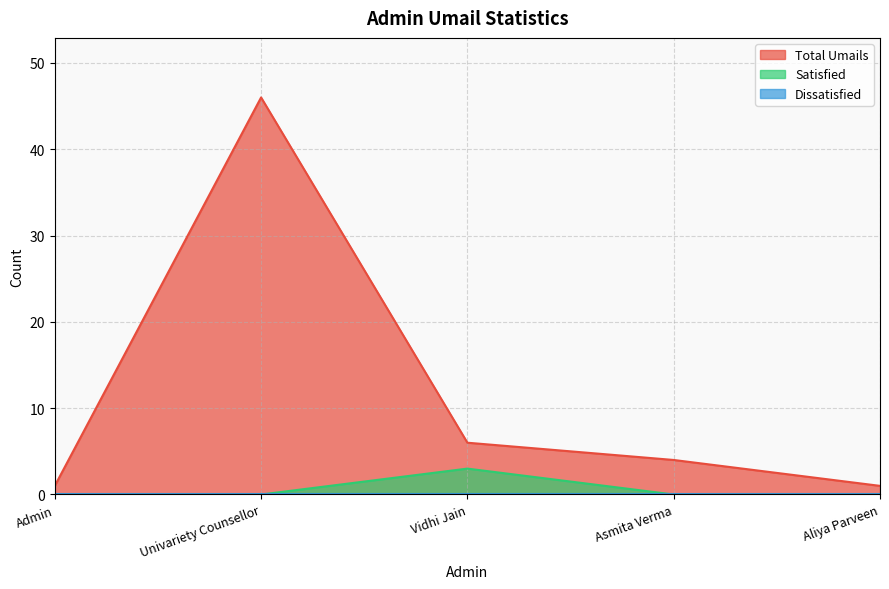

What is the label of the 4th point from the right?

Univariety Counsellor